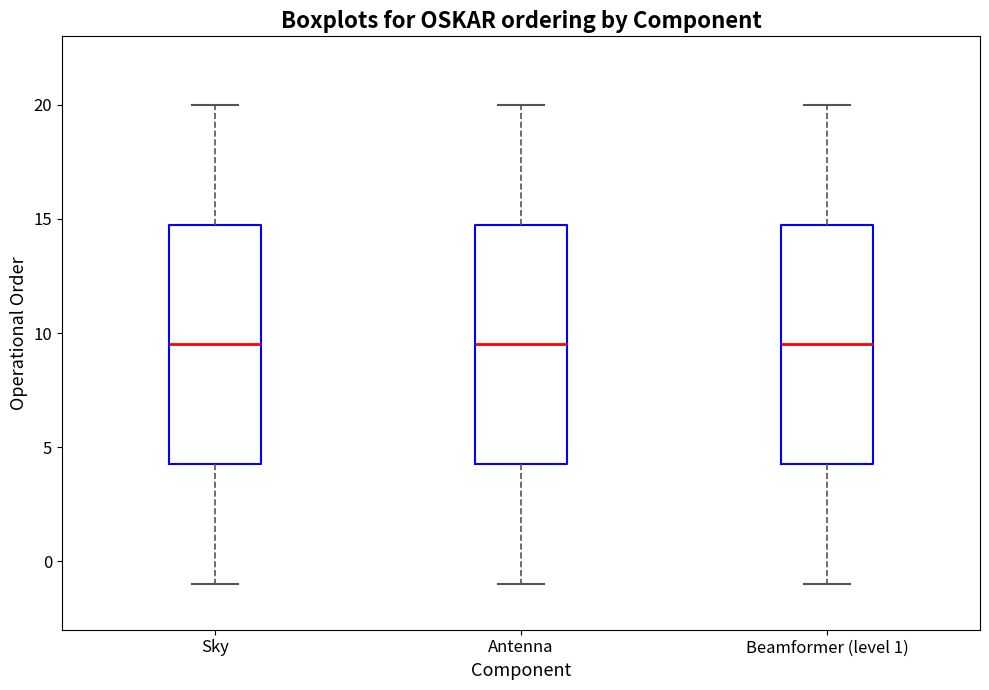

Where does the upper whisker of the box for Sky end on the y-axis? The values are not printed on the chart, so give them approximately, as read against the axis.

20.0